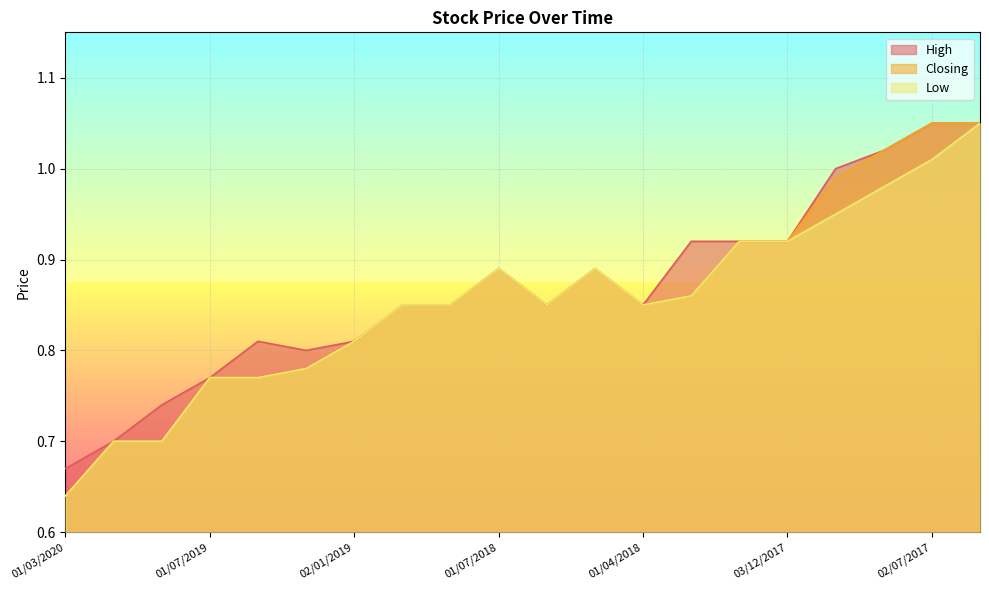

Does the chart display data point markers on the line(s)?

No